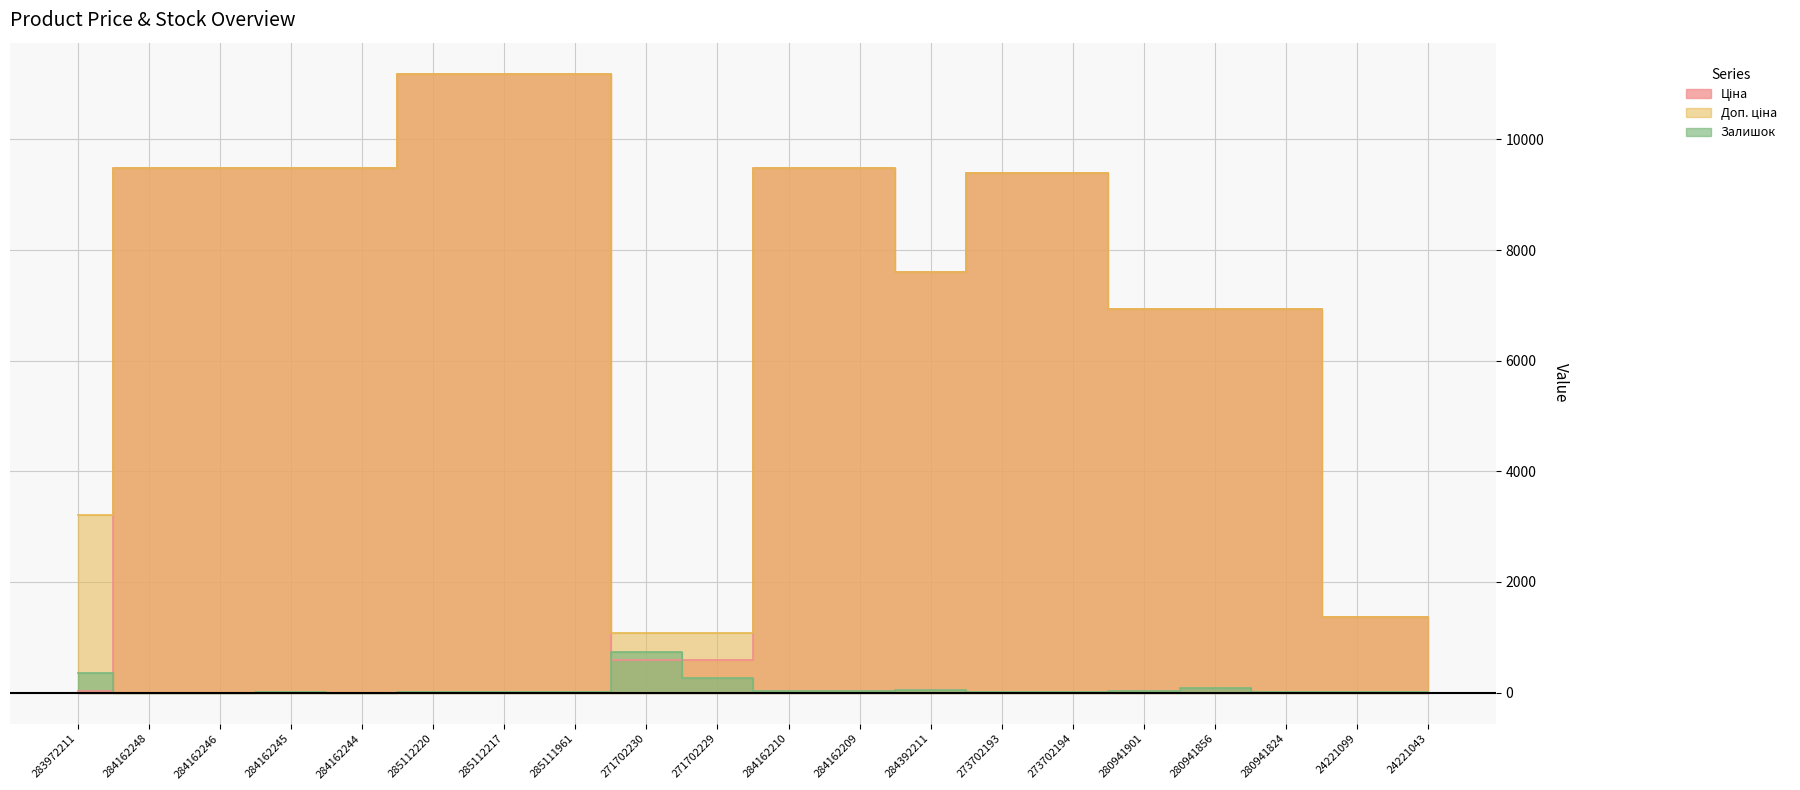

At which category is the sum across all series the highest?

285112220